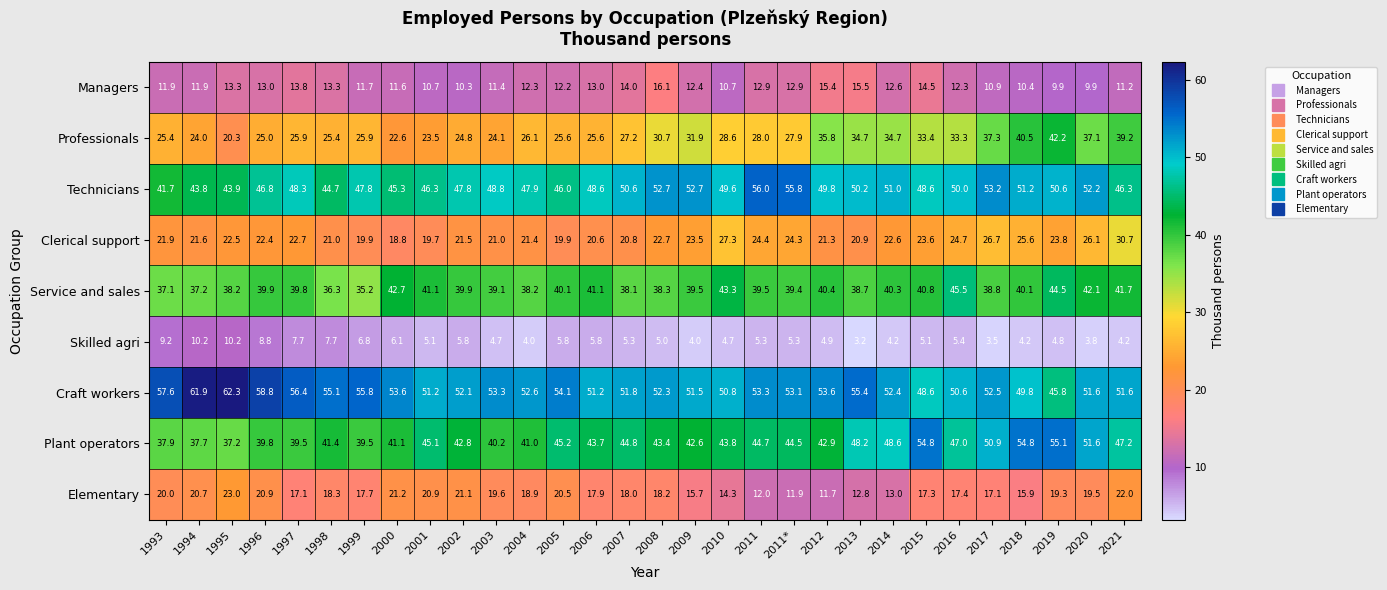

Which series changed the most between 2004 and 2016?

Service and sales